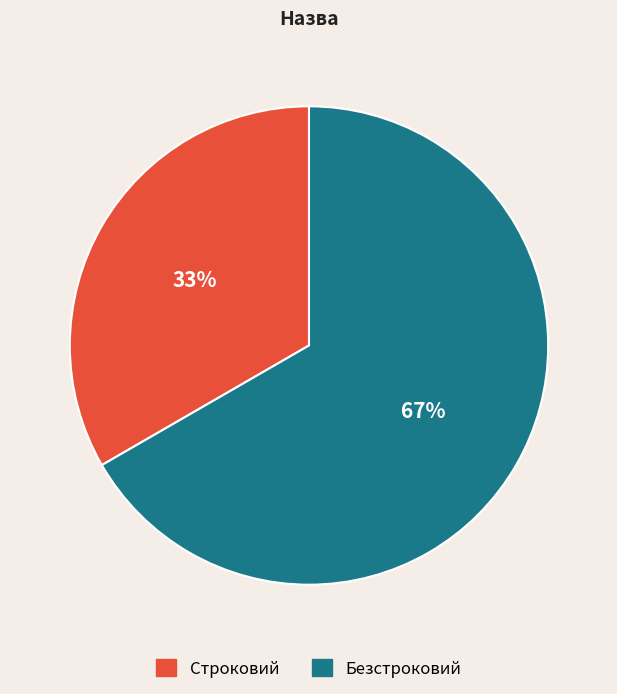

To the nearest percent, what is the average slice percentage?

50%